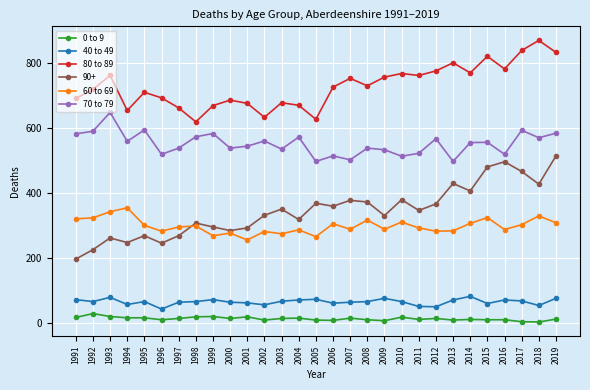

Between 1991 and 2013, which series saw the biggest shift?

90+